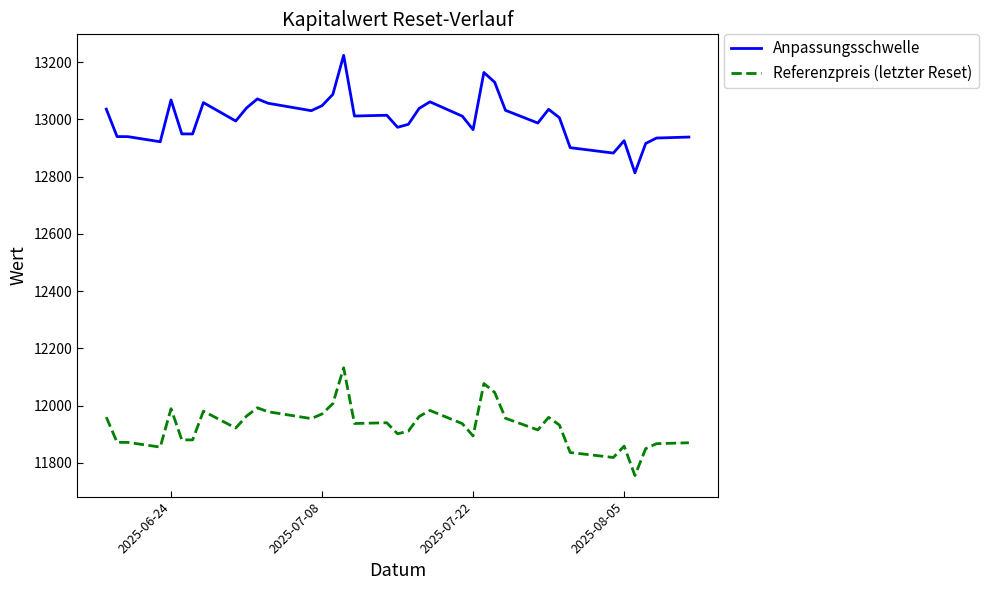

What is the minimum value shown in the chart?

11755.3